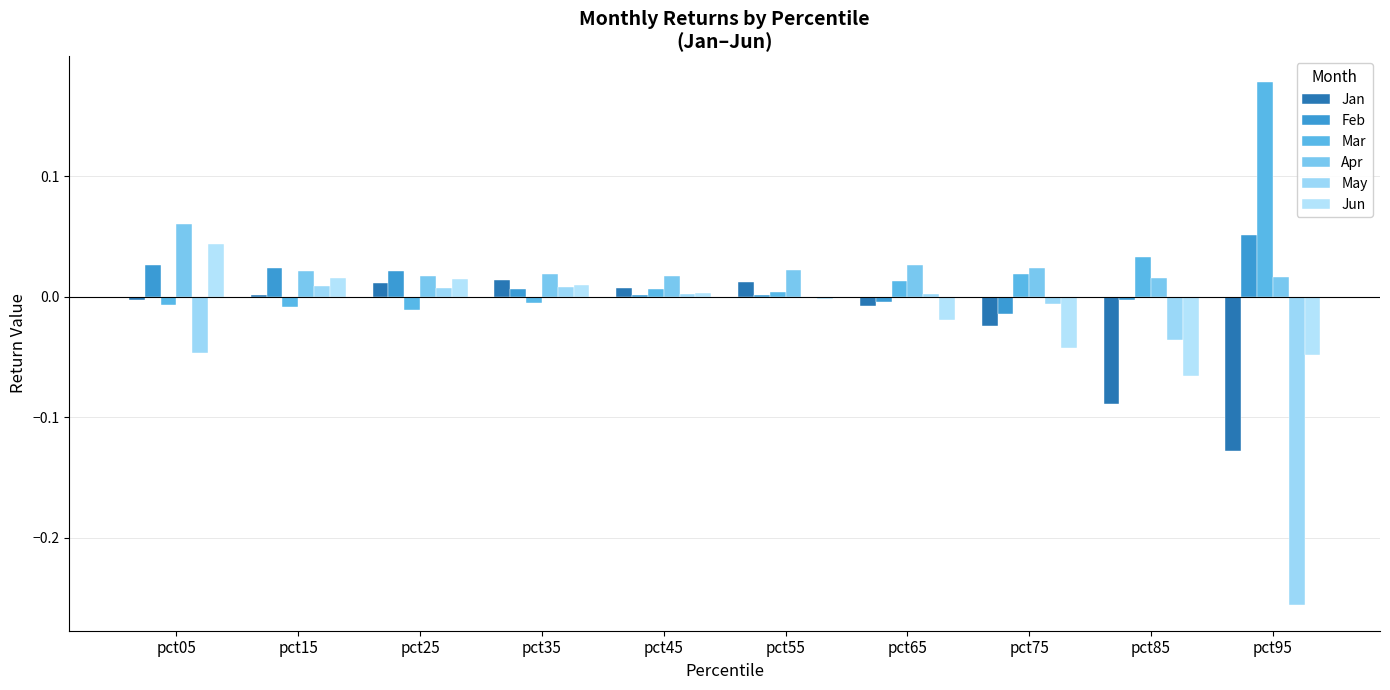

Are the bars grouped side by side (vs. stacked)?

Yes